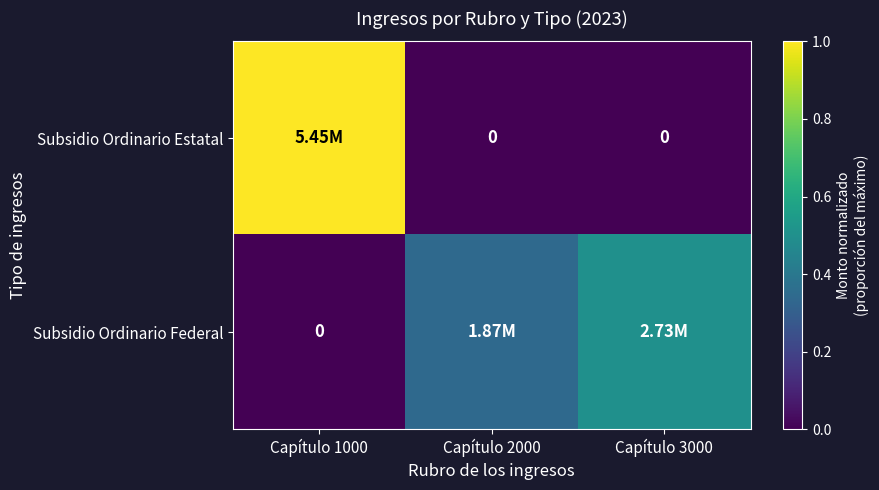

What is the total value across all series at Capítulo 3000?

0.5